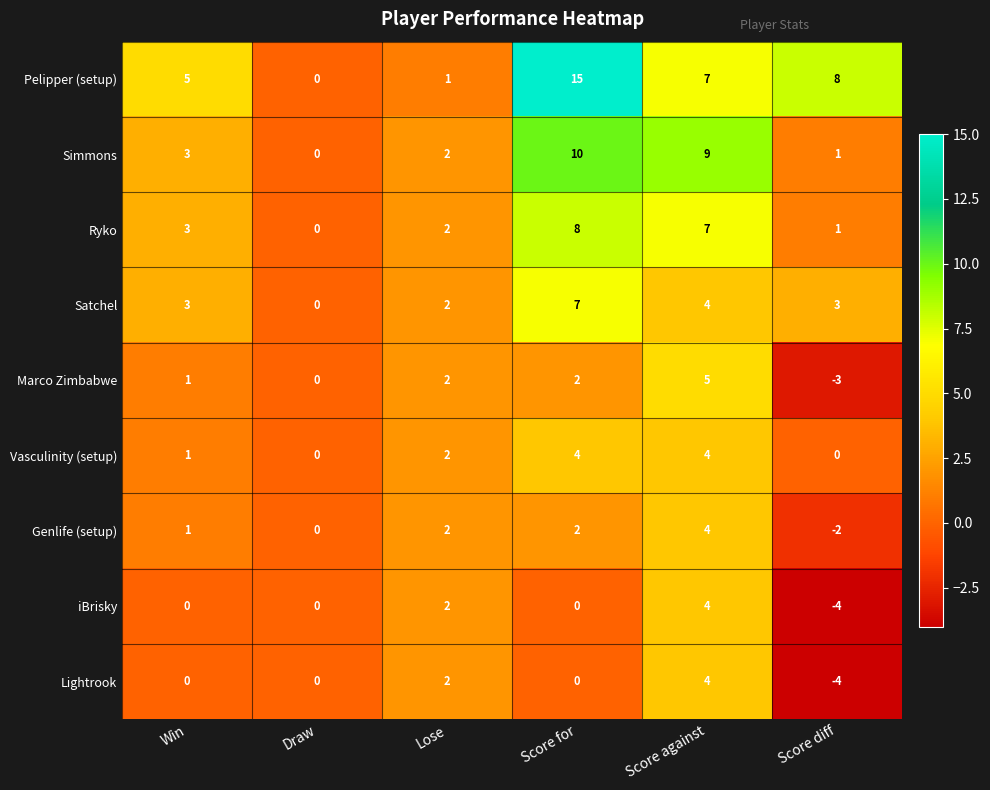

Count the Lightrook values in the range 0 to 2.

4